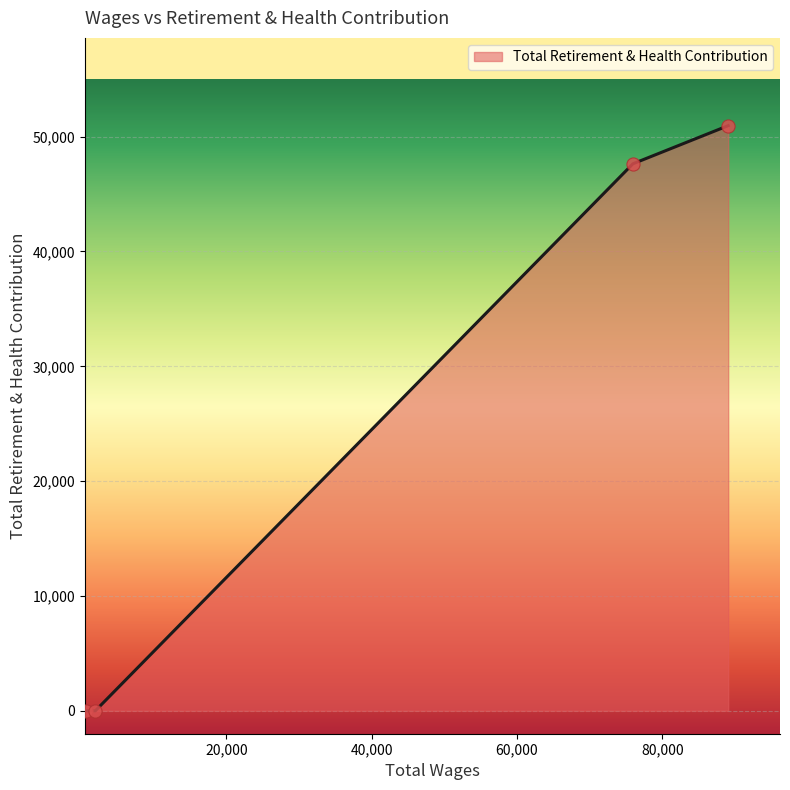

What is the difference between the maximum and second lowest values?

50959